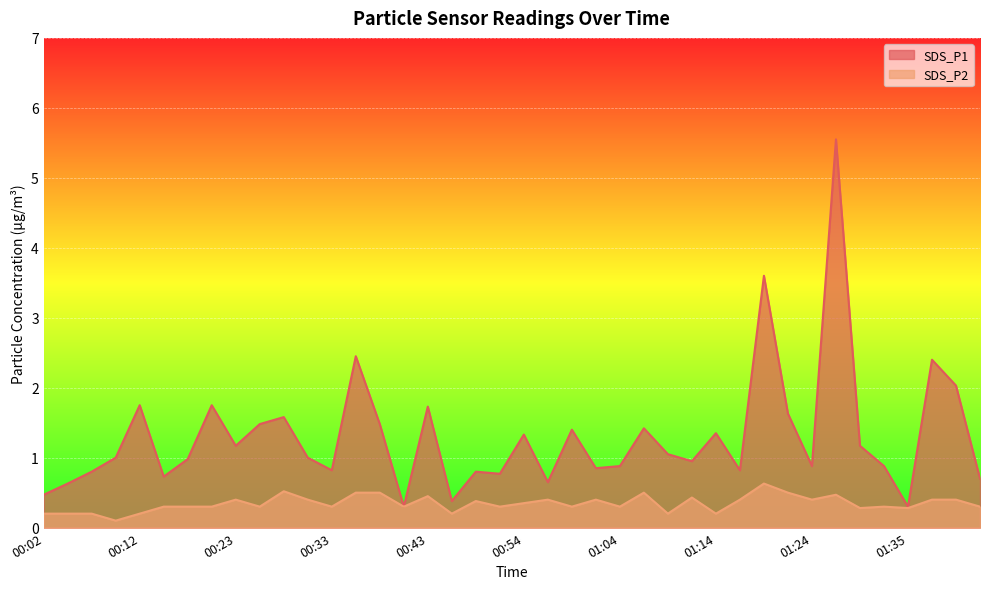

At which label does SDS_P1 first exceed 1?

00:12